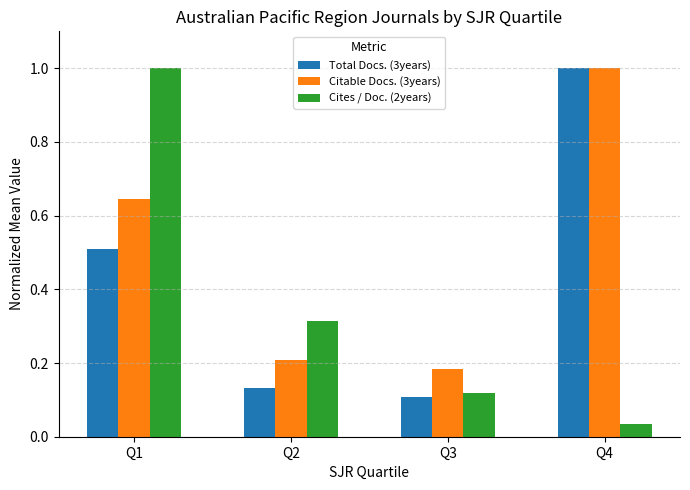

Count the number of data series in this chart.

3